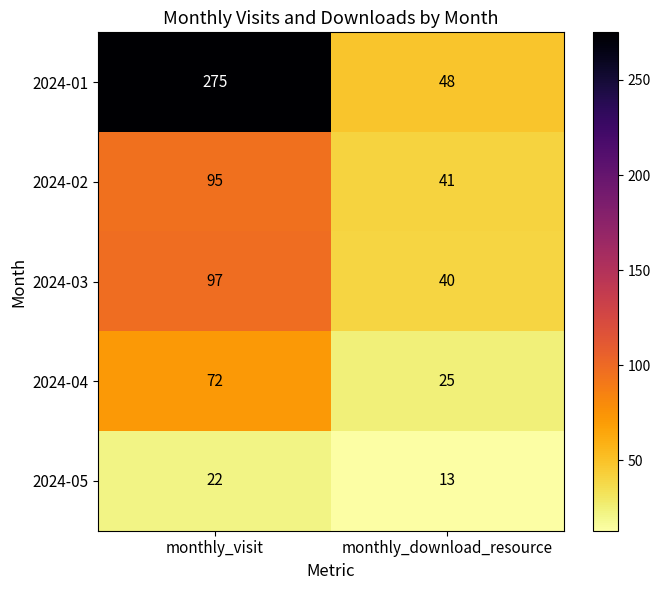

Is it true that 2024-03 equals 36 at monthly_visit?

False